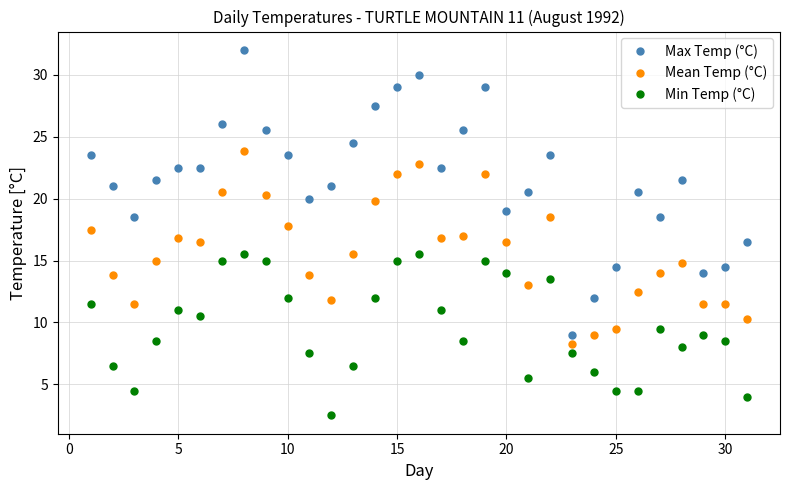

What is the highest value of the Min Temp (°C) series?

15.5